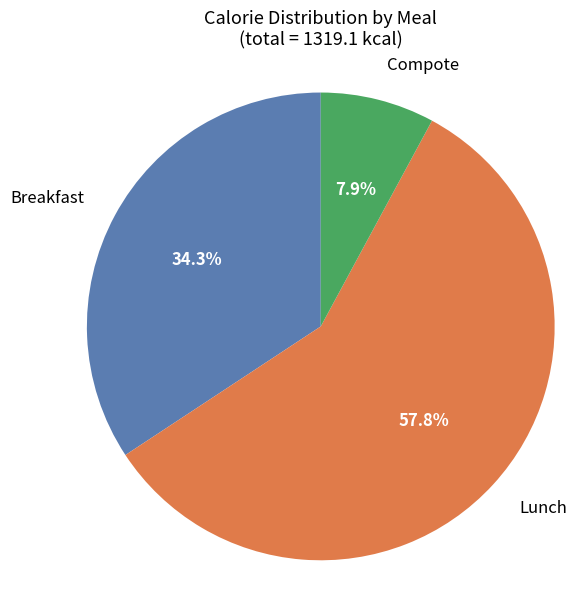

Is there a majority slice in this chart?

Yes